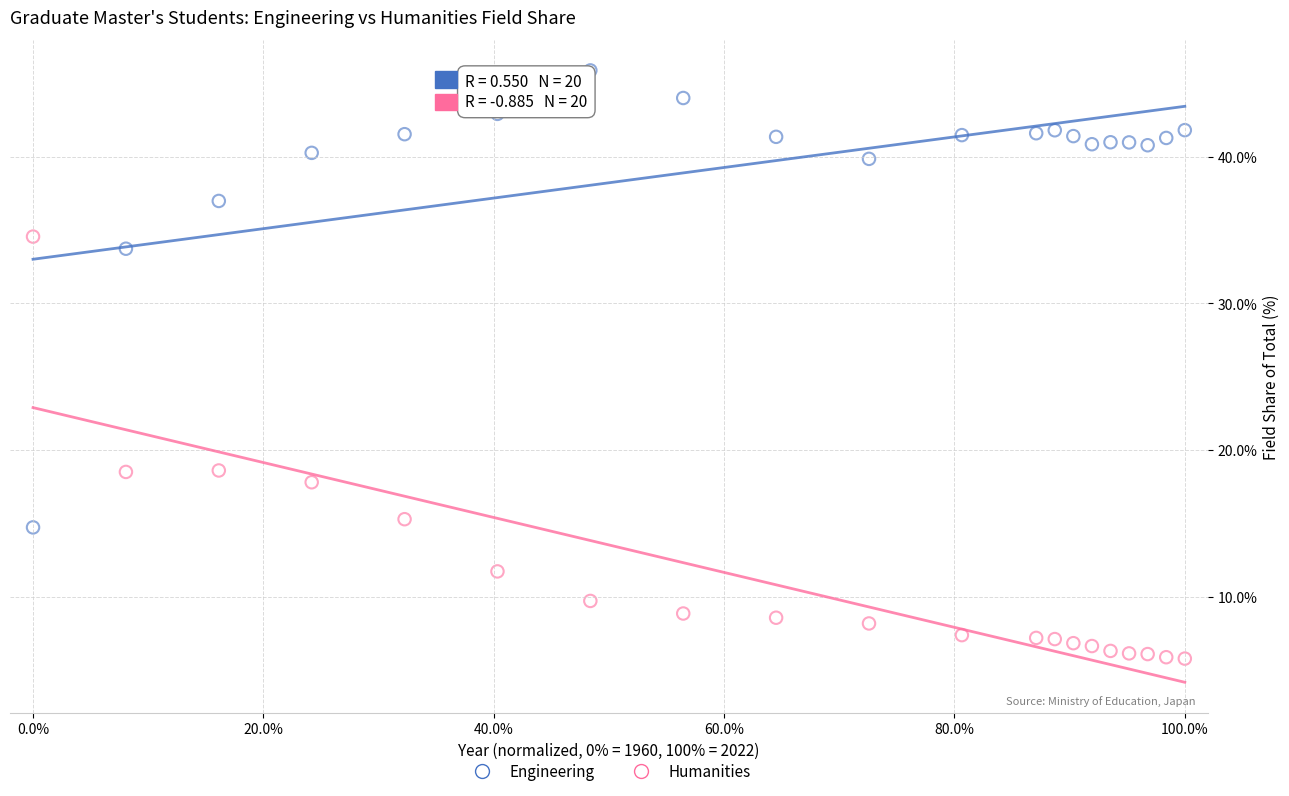

Across all data points, what is the range of Y values (max minus min)?

40.1